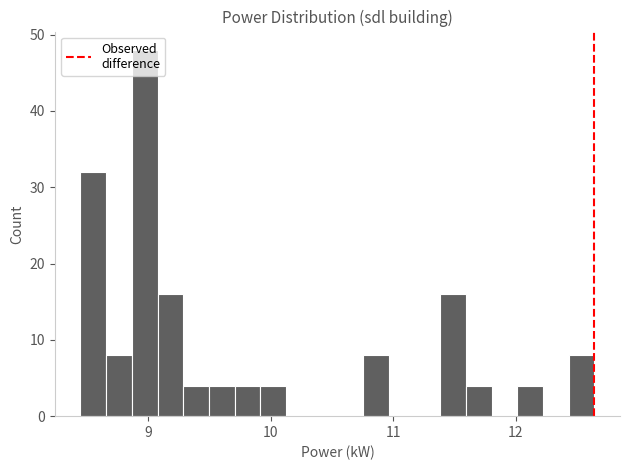

Around what value on the x-axis is the tallest bar? Give the approximate position of its centre, as read against the axis.

9.0